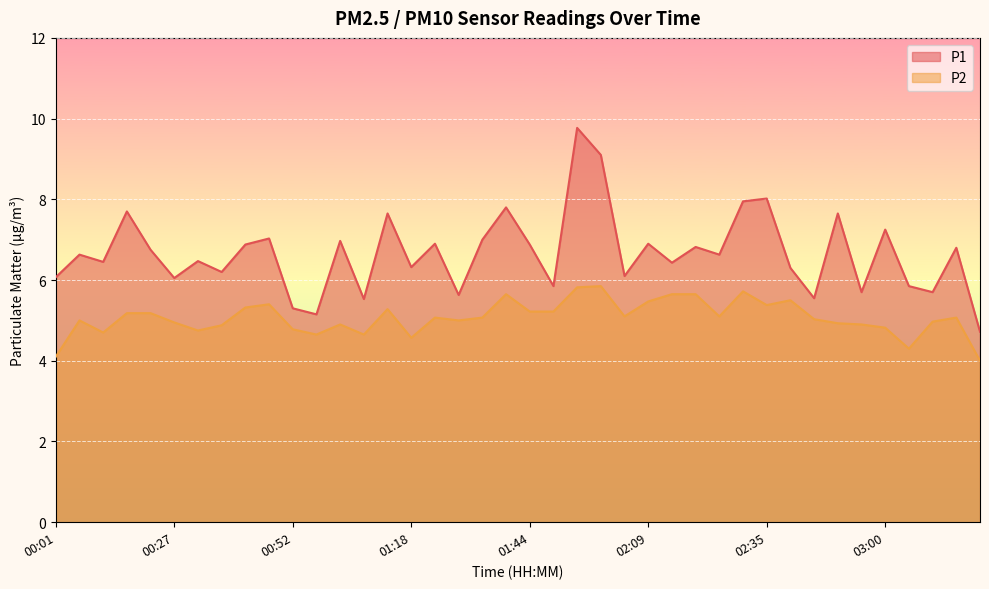

True or false: P2 and P1 intersect in this chart.

False